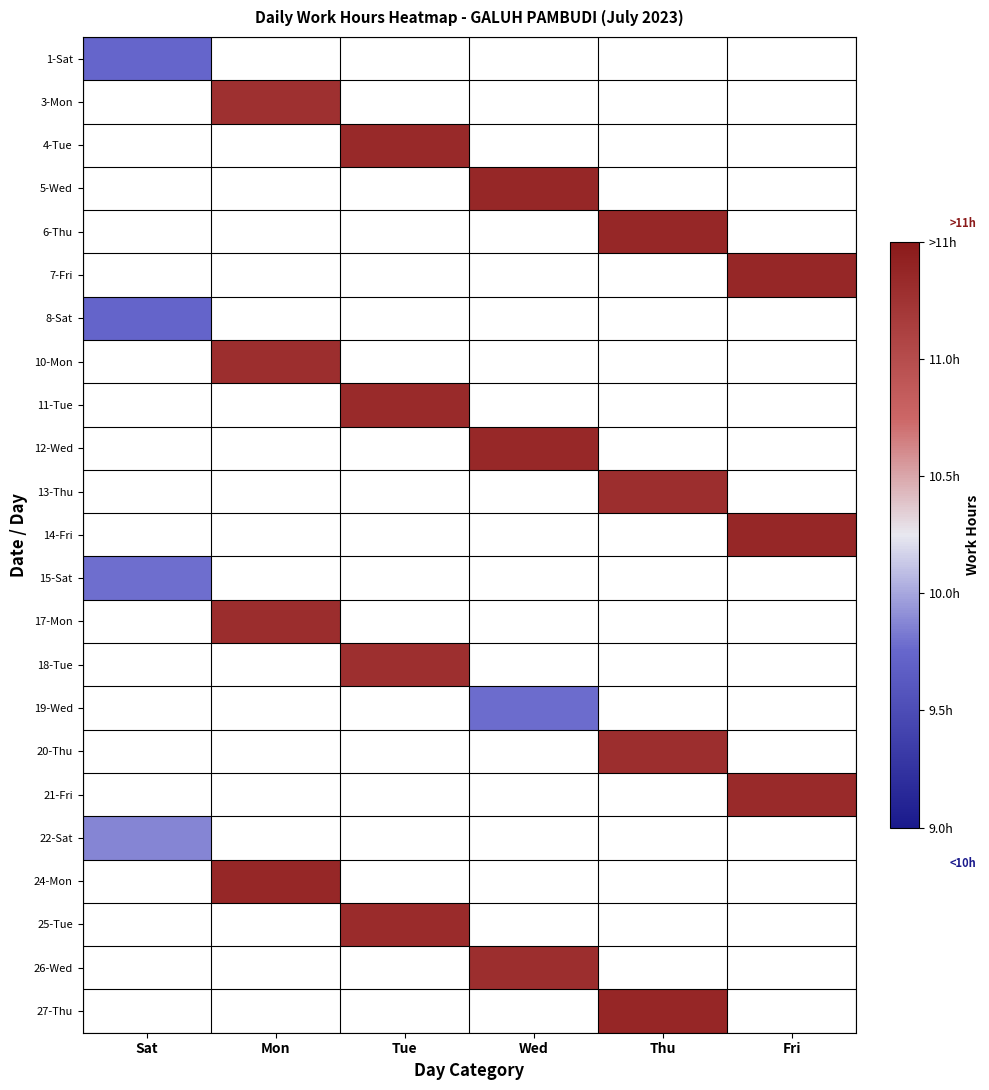

Where is 15-Sat nearest to the value 9?

Sat